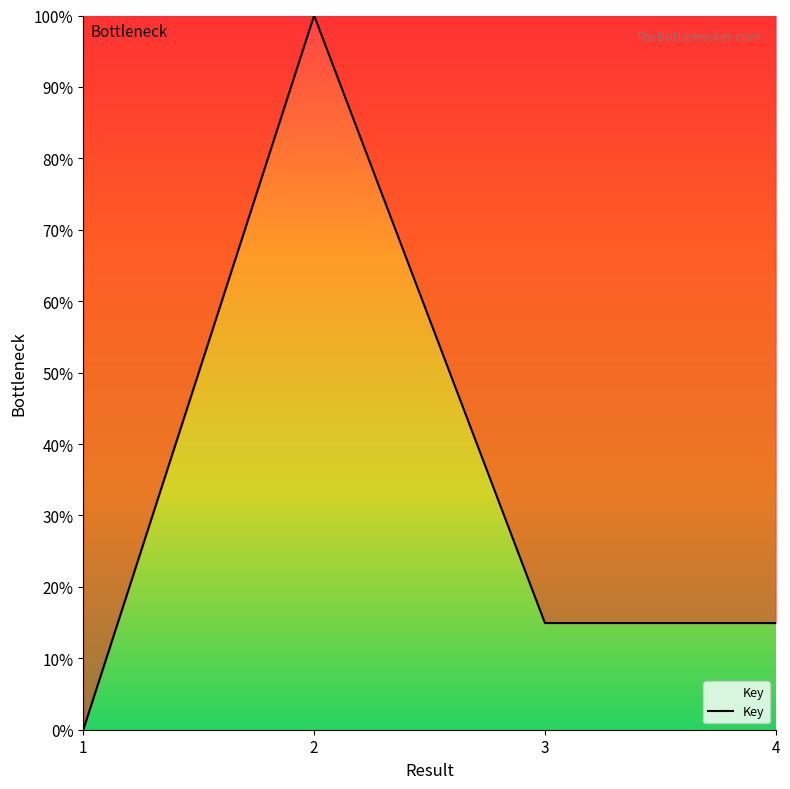

What is the change in value from 2 to 3?

-85.1